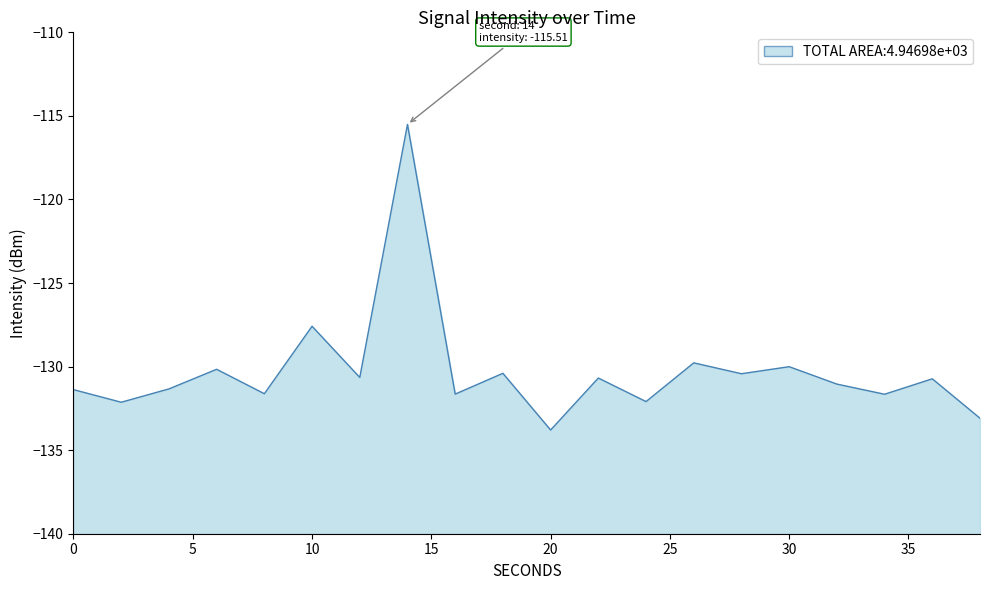

What is the sum of the values at 38 and 30?

-263.1